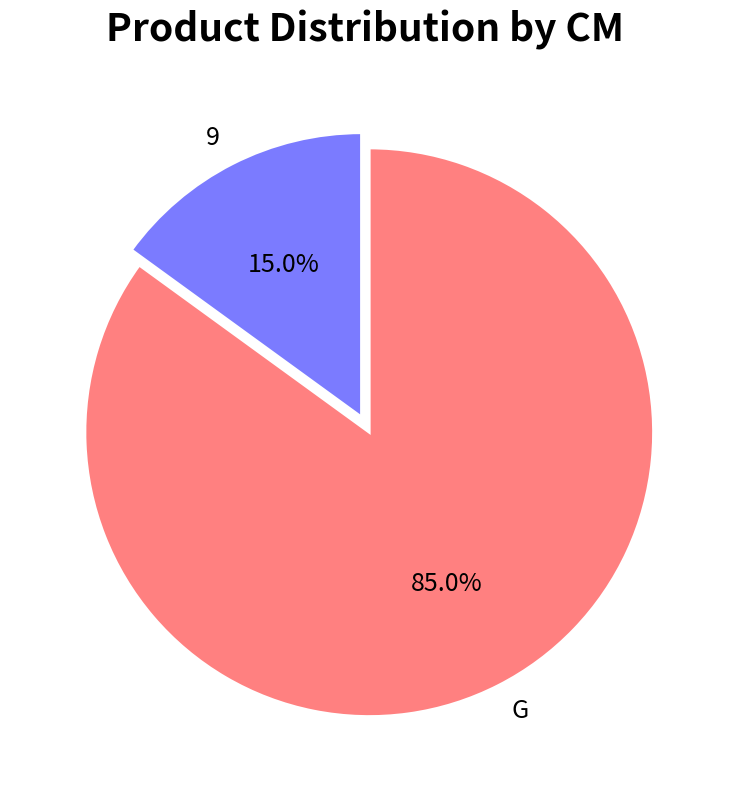

Between 9 and G, which is larger?

G